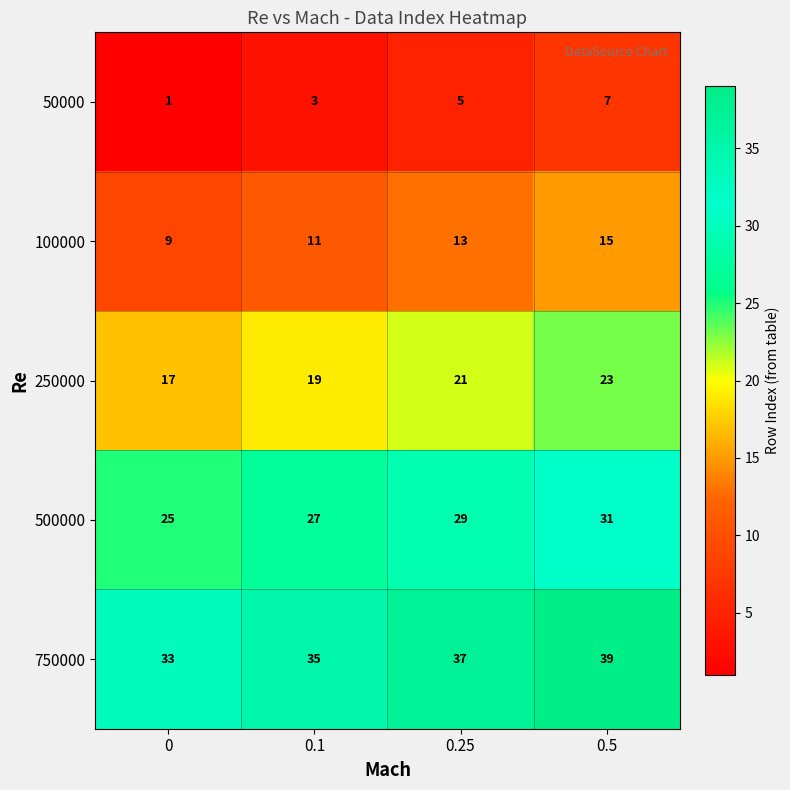

True or false: 50000 has a value of 3 at 0.1.

True